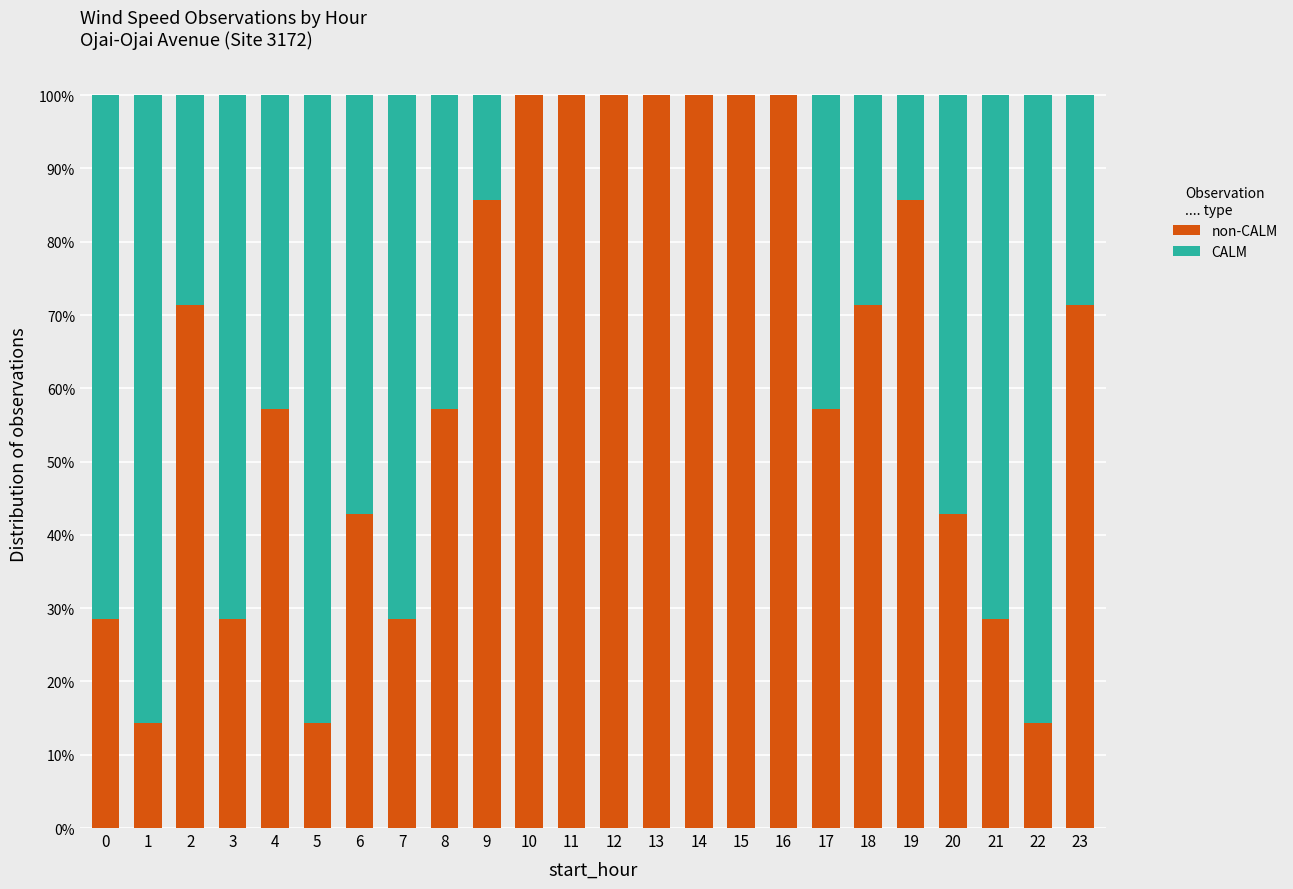

What is the total value across all series at 5?

100.0